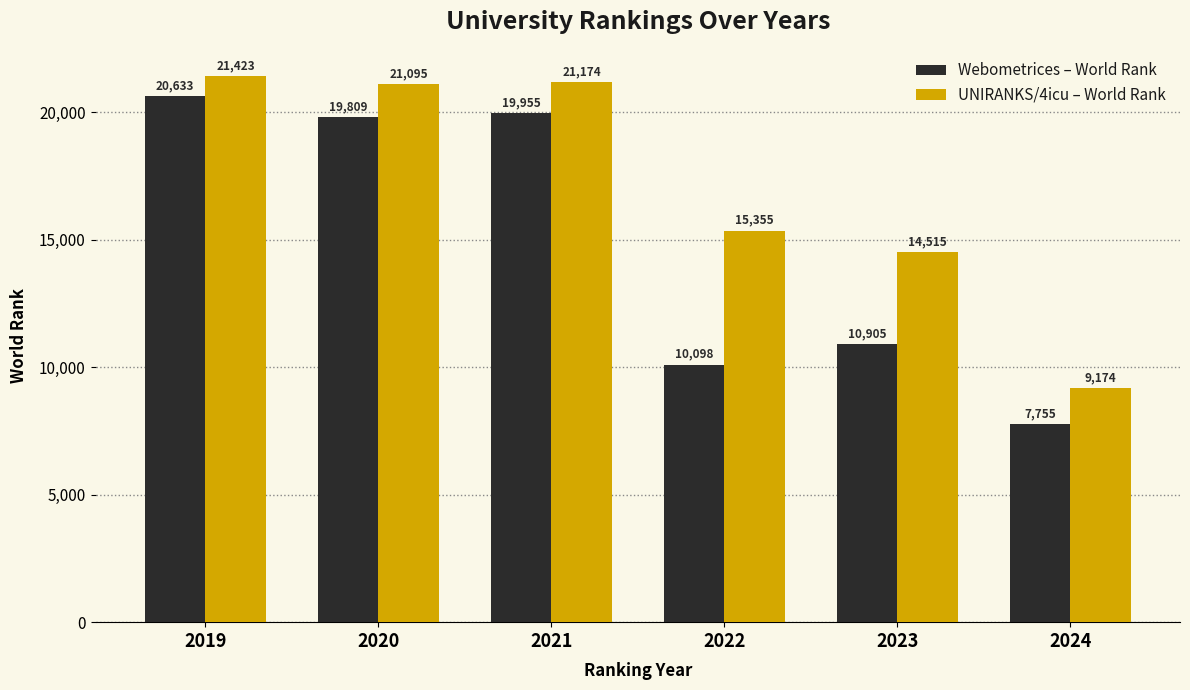

What is the sum of the UNIRANKS/4icu – World Rank values at 2020 and 2019?

42518